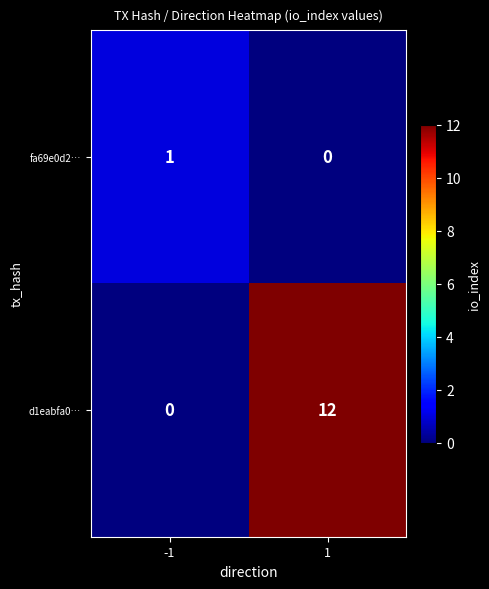

The value of d1eabfa0… at -1 is 0. True or false?

True